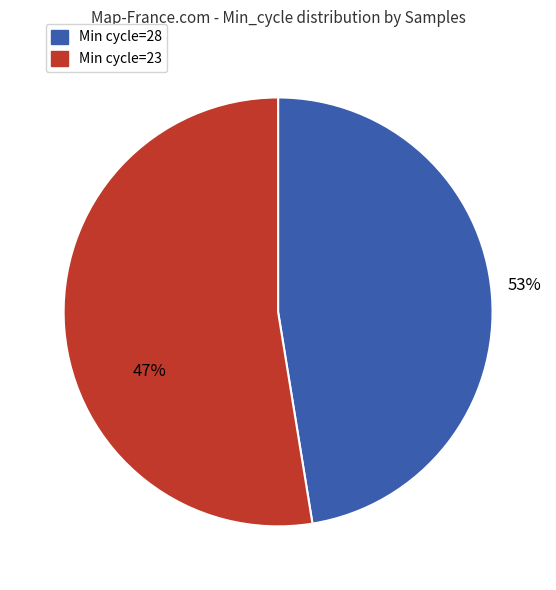

What percentage is the 23 slice, to the nearest percent?

53%